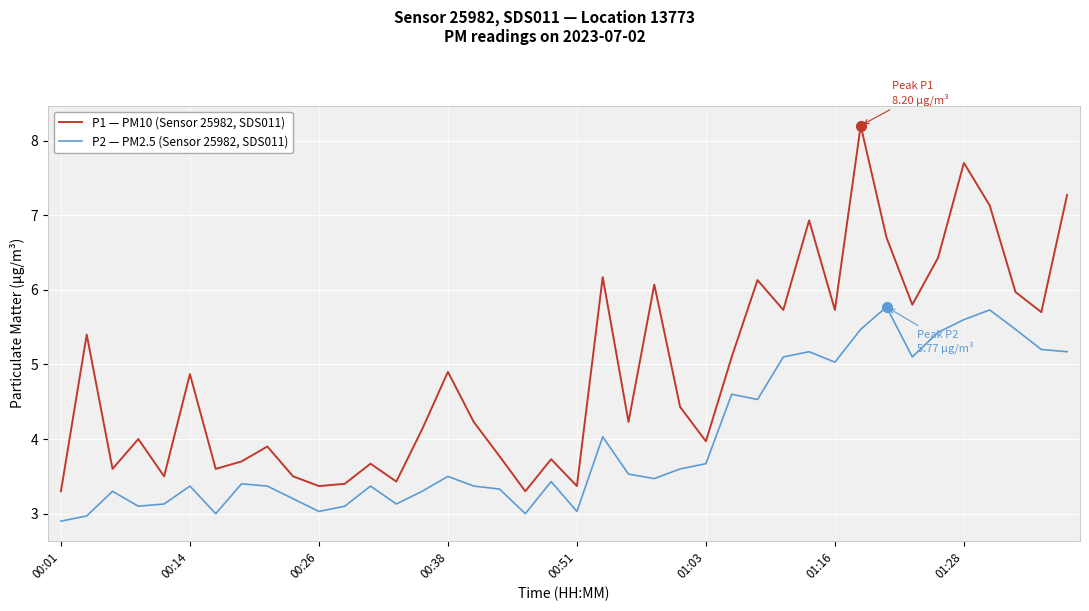

What is the maximum value shown in the chart?

8.2